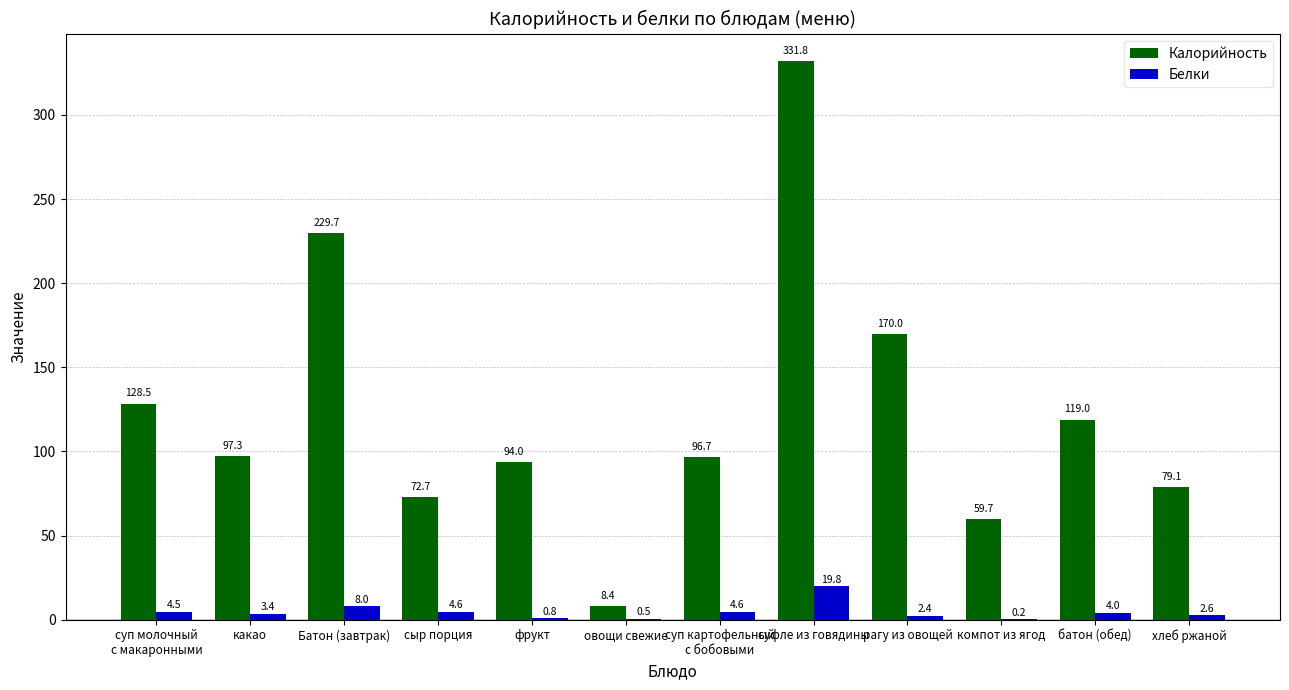

At which category is the sum across all series the highest?

суфле из говядины